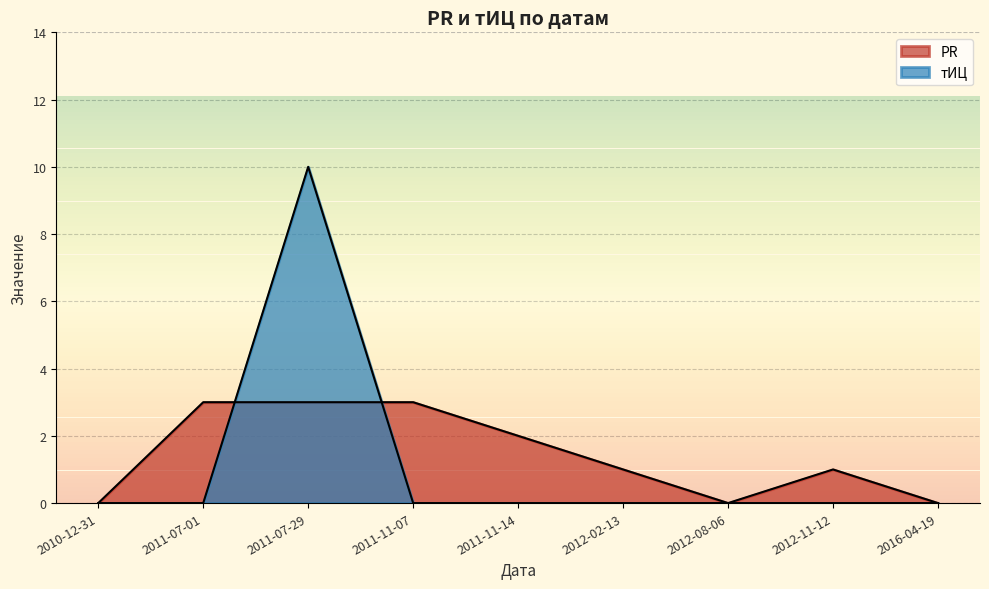

How many times do PR and тИЦ cross each other?

2